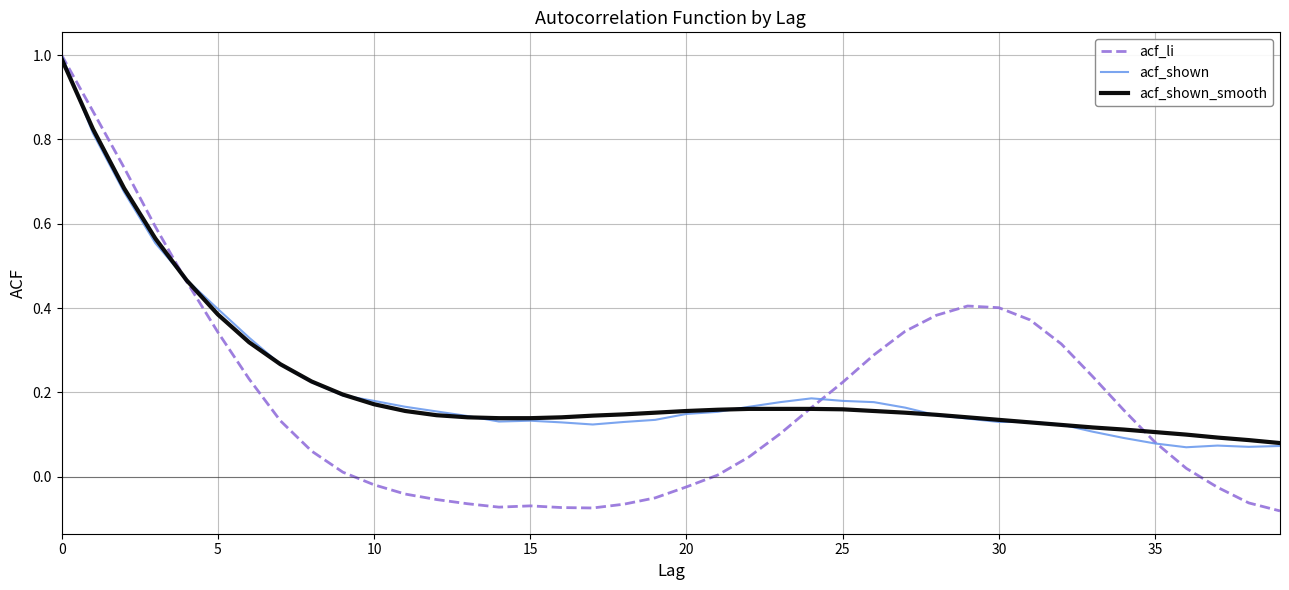

What are all the series names shown in the legend?

acf_li, acf_shown, acf_shown_smooth